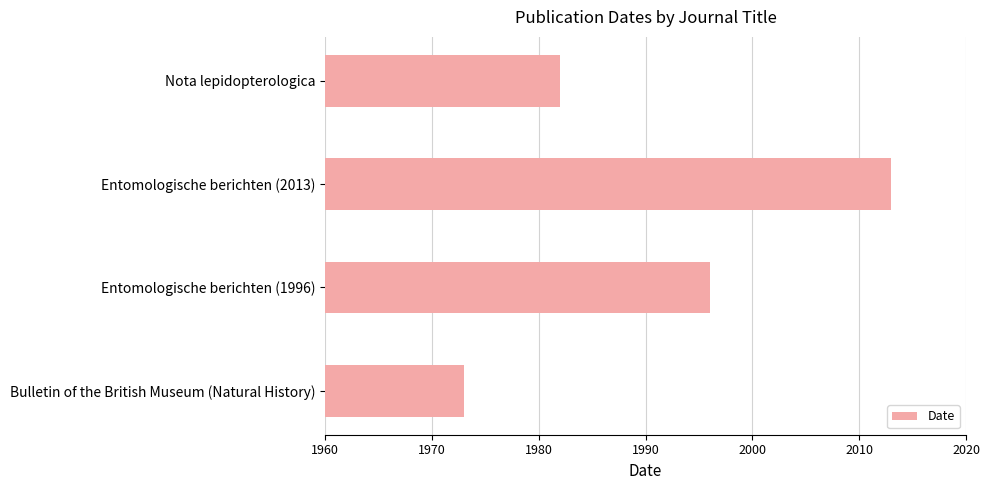

What is the average value?

1991